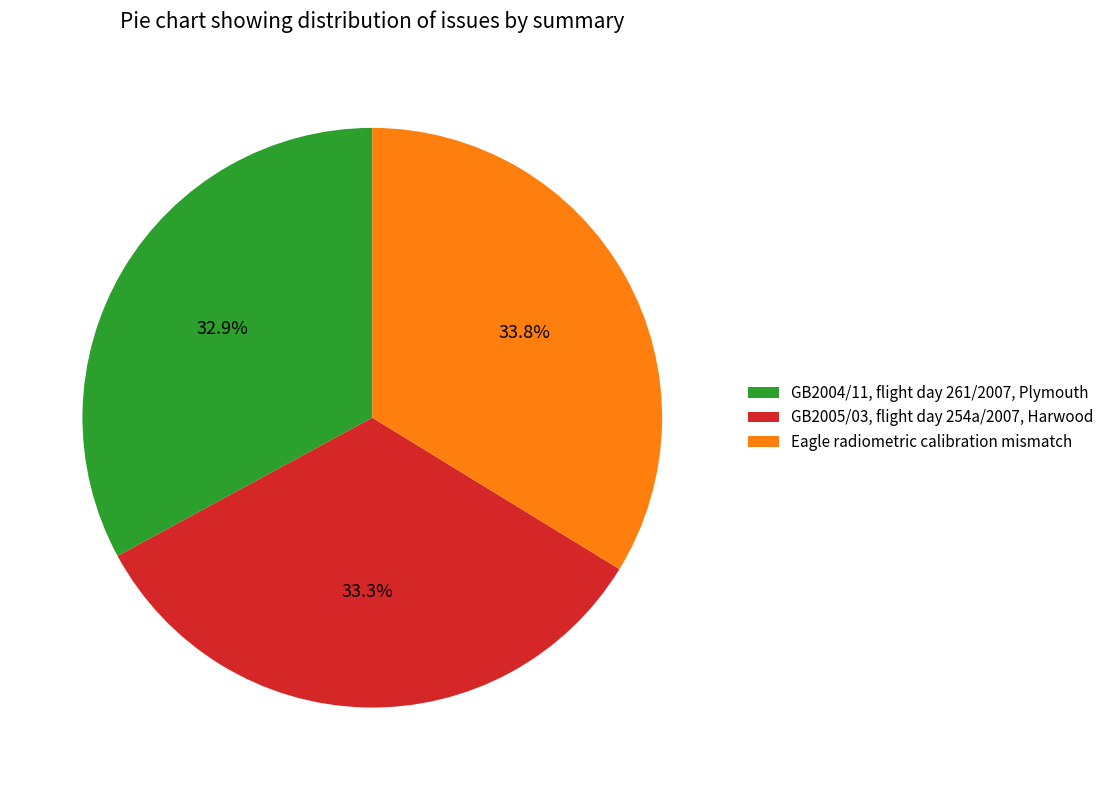

To the nearest percent, what percentage of the pie is Eagle radiometric calibration mismatch?

34%